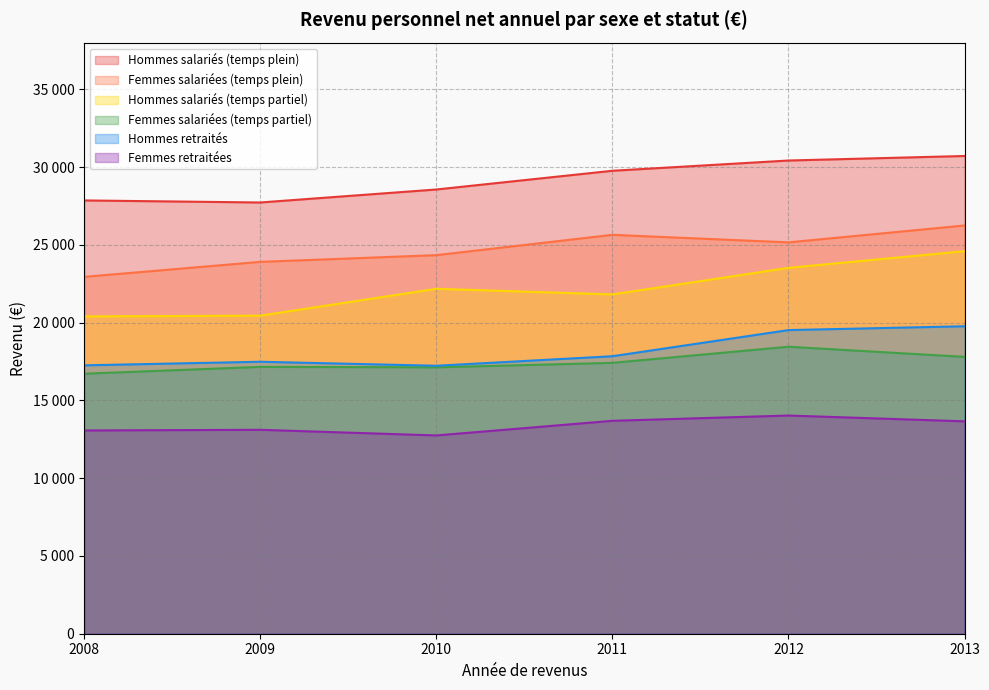

How many interior local valleys does the Femmes salariées (temps plein) series have?

1